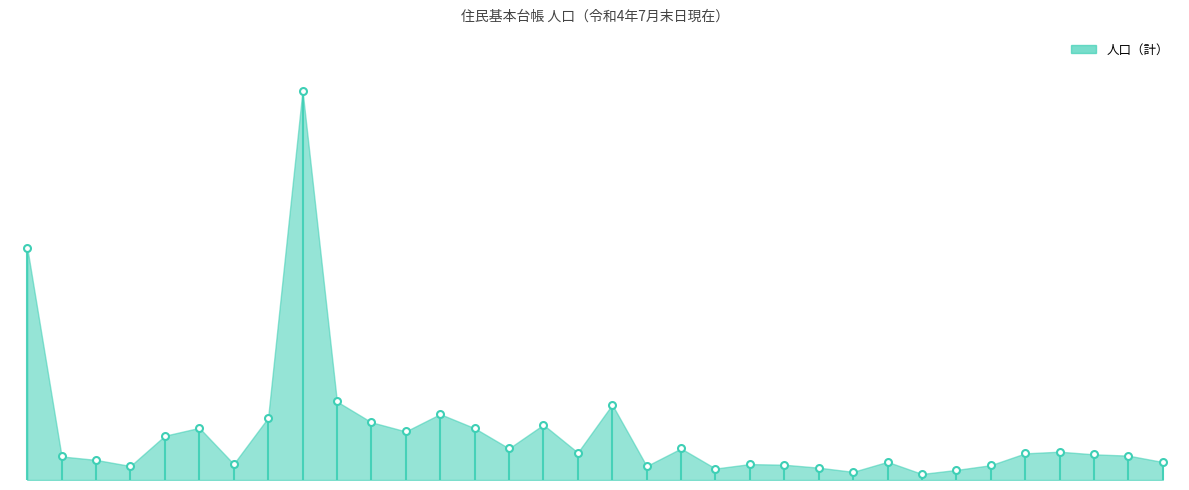

What position from the right is 八幡西区?

27